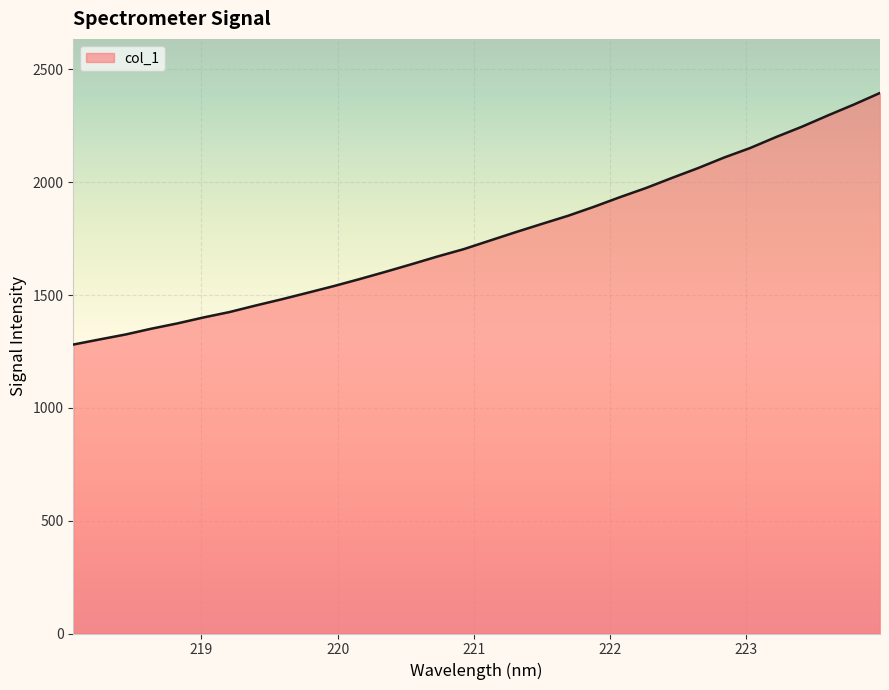

What is the difference between the maximum and minimum values?

1115.2